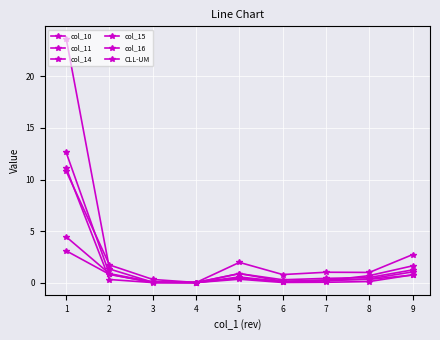

Read the col_11 value at 8.

0.3